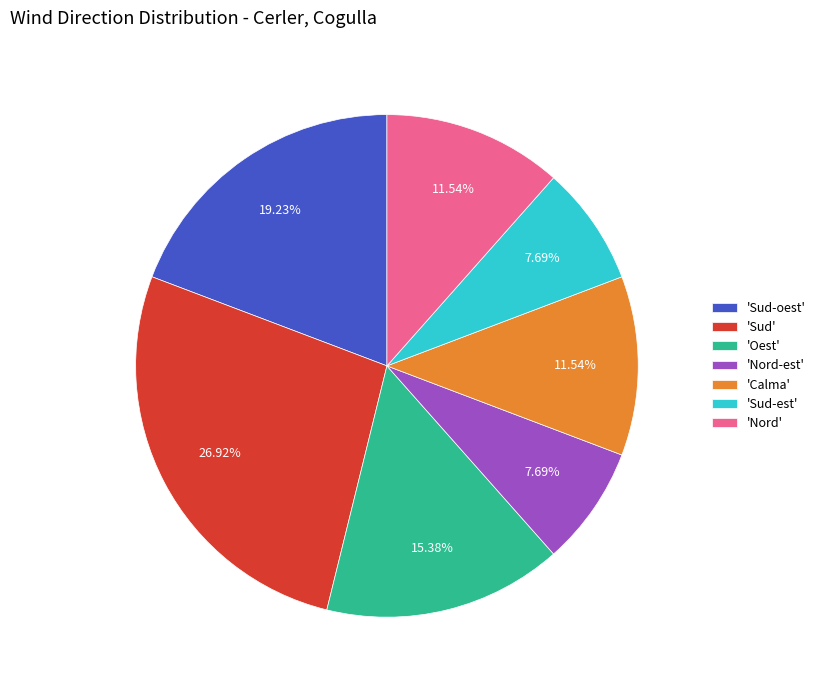

Do 'Sud-est' and 'Calma' together represent more than half of the pie?

No